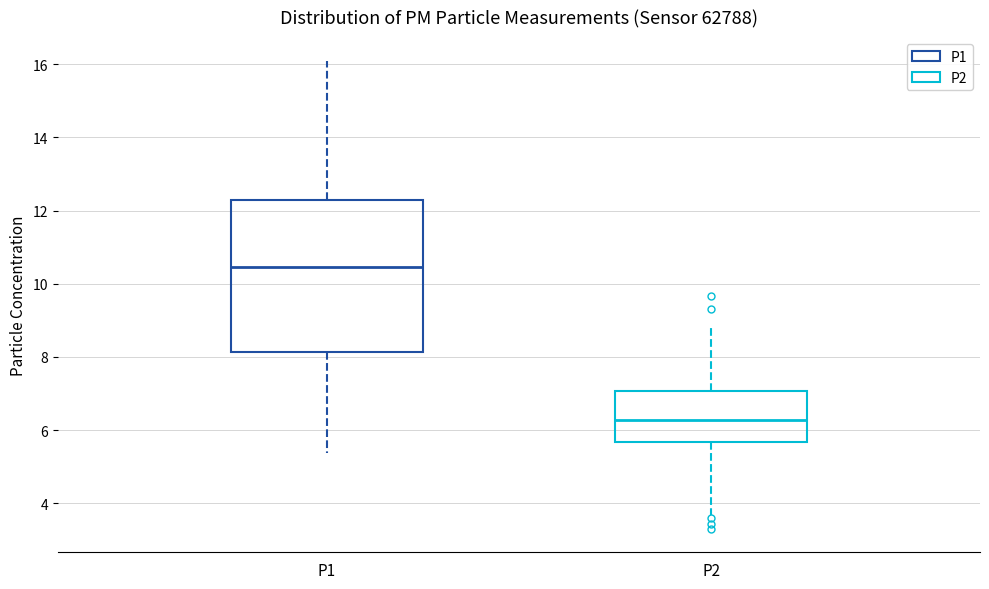

Comparing the boxes themselves (not the whiskers), which one is the tallest?

P1